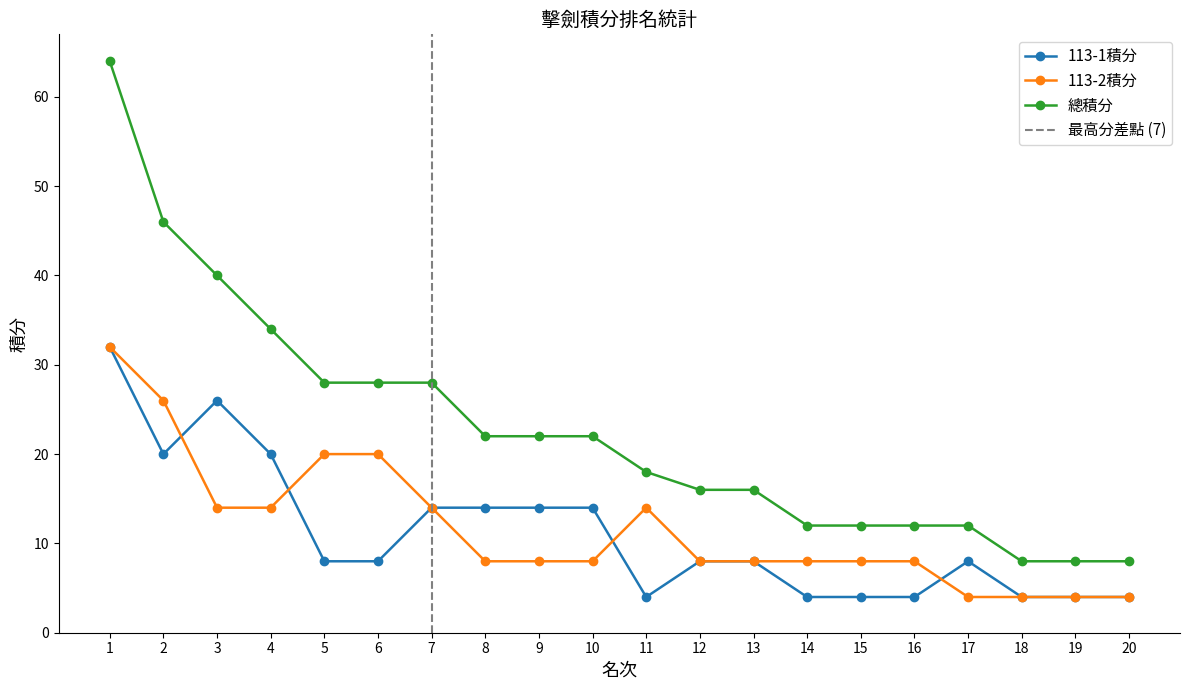

Rank the series at 10 from lowest to highest value.

113-2積分, 113-1積分, 總積分